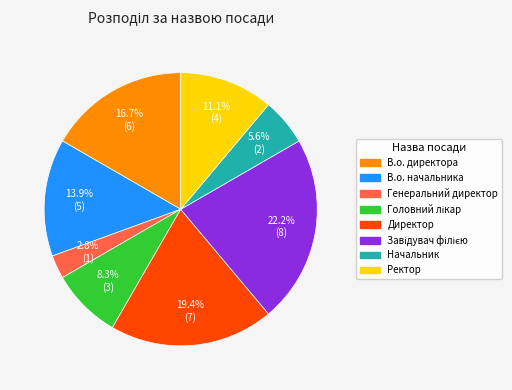

What is the smallest slice in the pie chart?

Генеральний директор